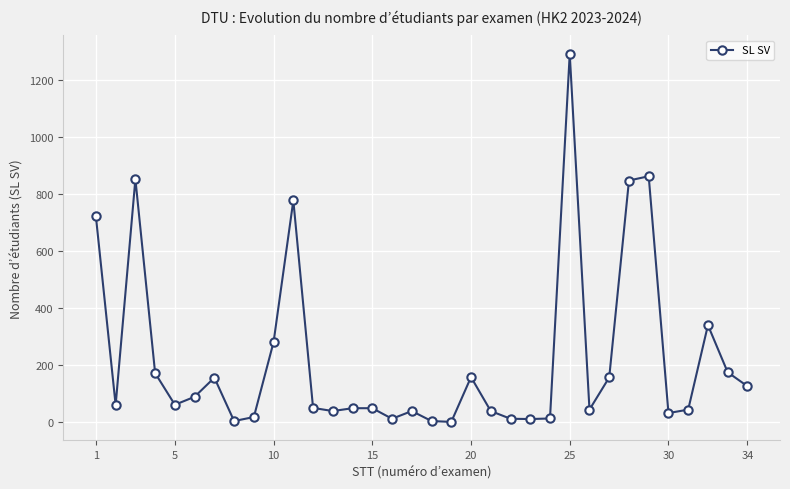

What is the difference between the maximum and minimum values?

1290